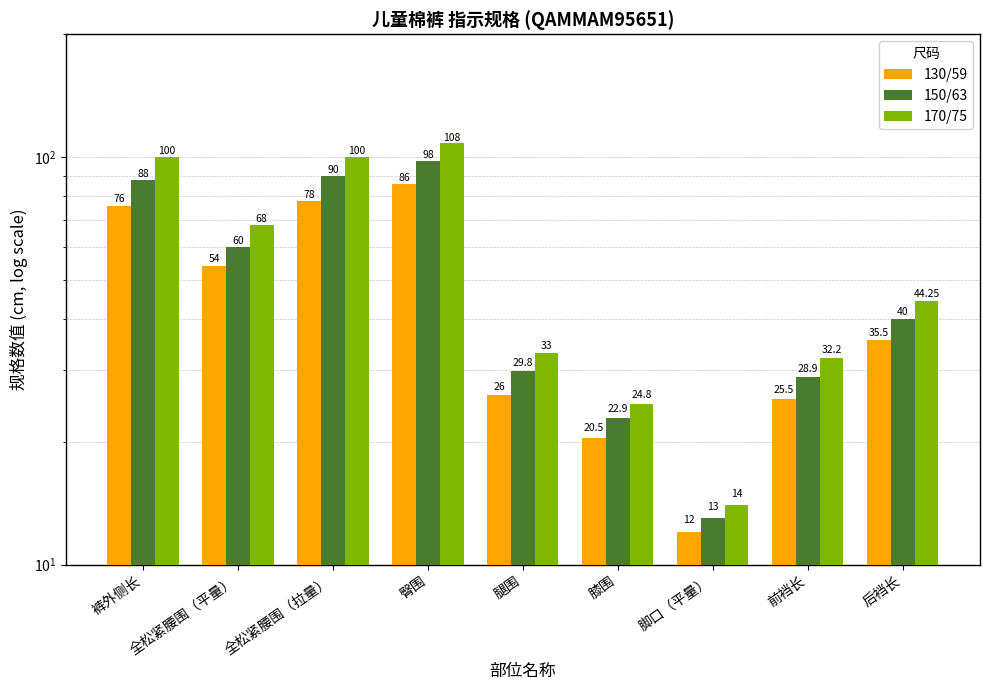

Which category has the highest value across all series?

臀围